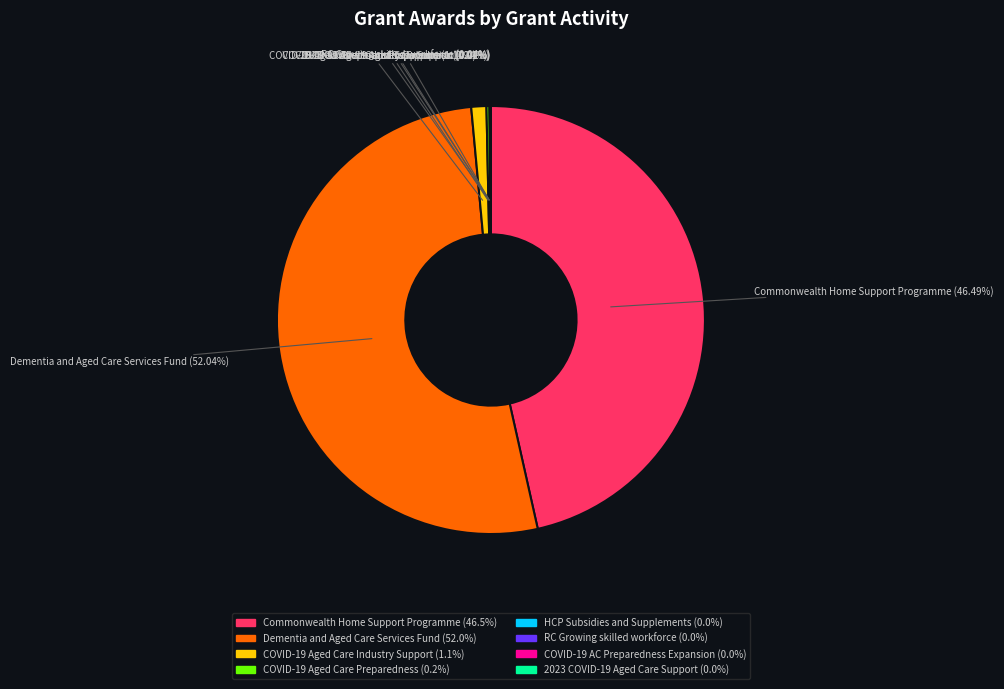

Which slice is the largest?

Dementia and Aged Care Services Fund